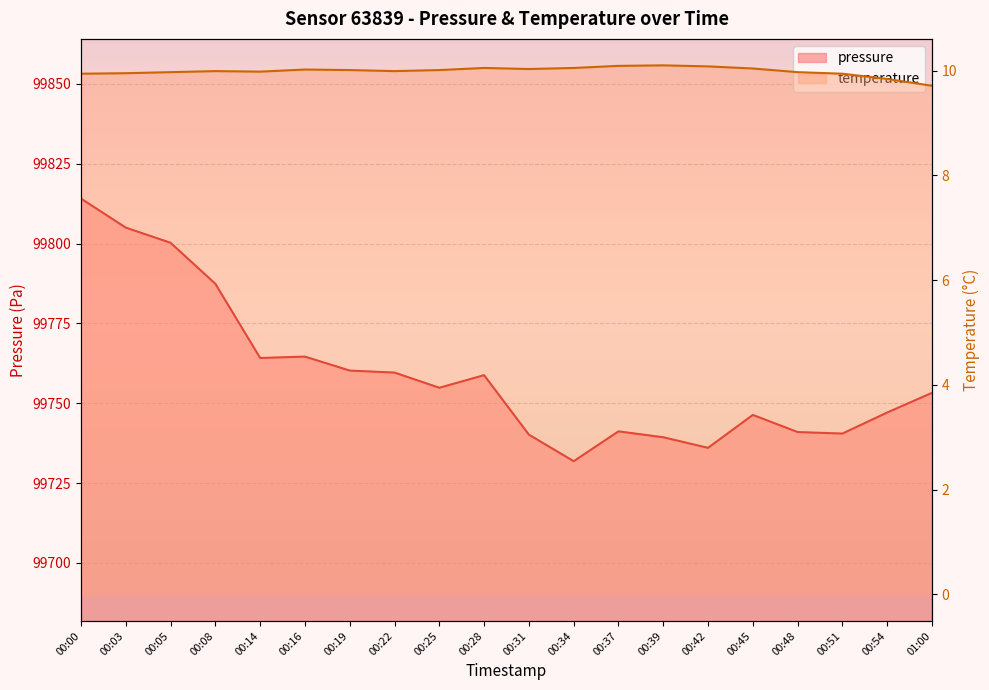

At 00:42, list the series in order from largest to smallest.

pressure, temperature